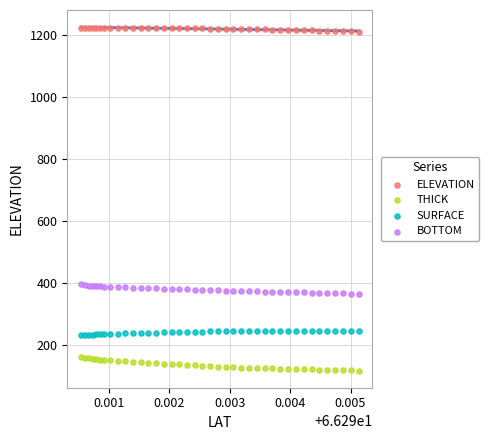

Which series reaches the maximum Y coordinate?

ELEVATION